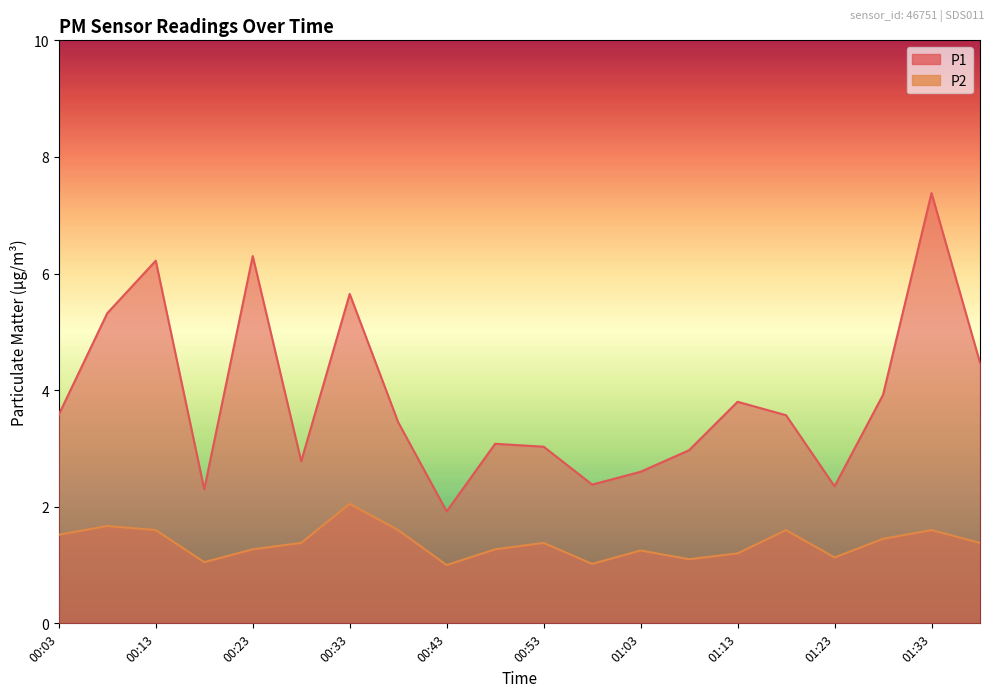

How many interior local peaks does the P1 series have?

6